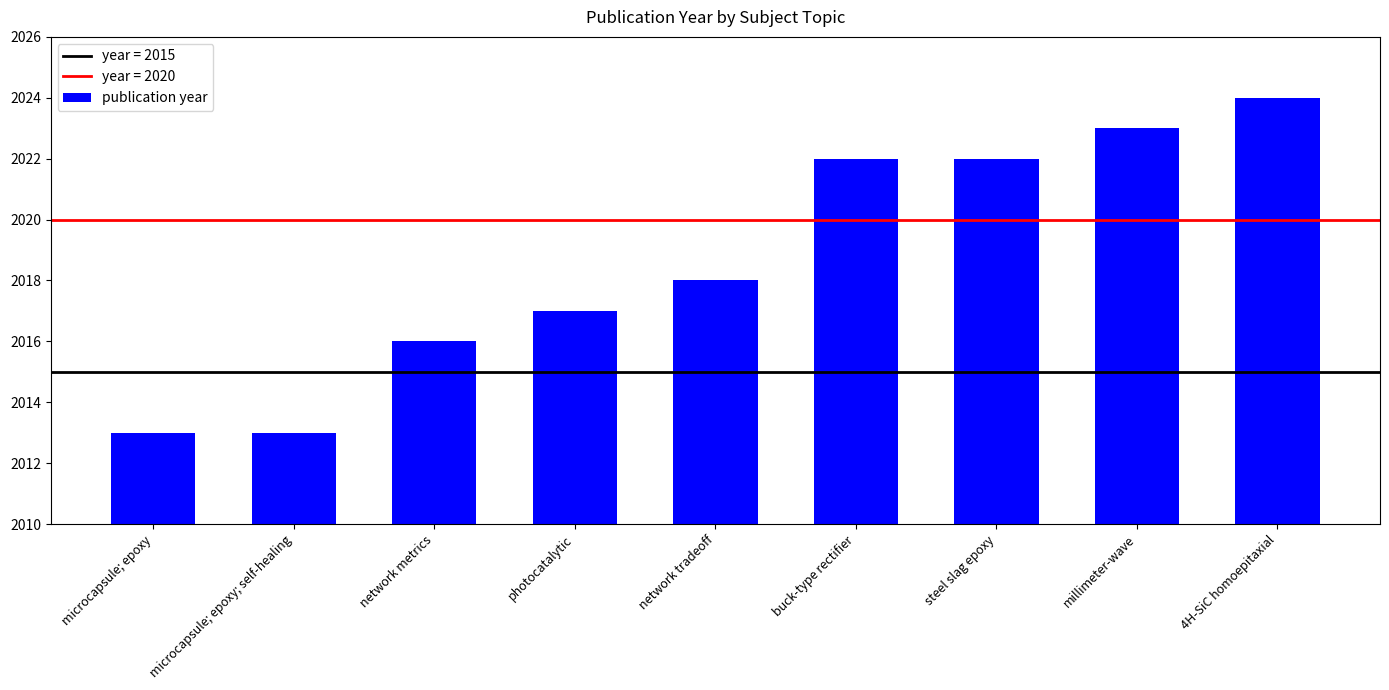

Where is the data nearest to the value 2018?

network tradeoff